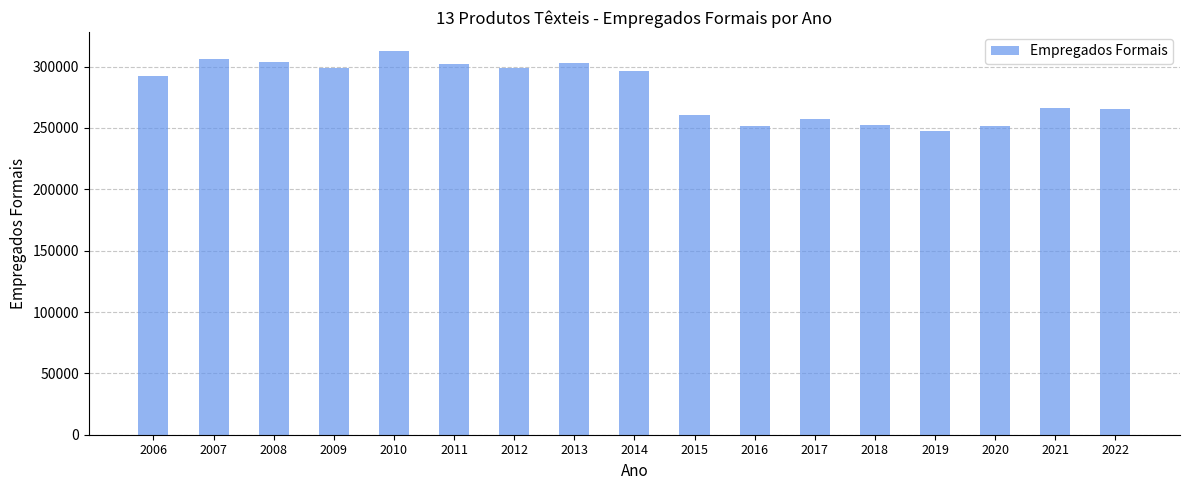

What is the approximate value at 2010, to the nearest 50?

312700